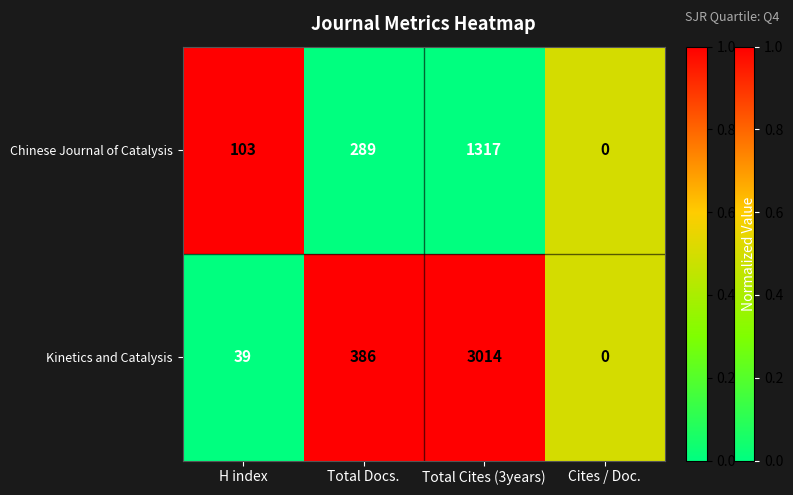

The Chinese Journal of Catalysis series shows 147 at H index. True or false?

False